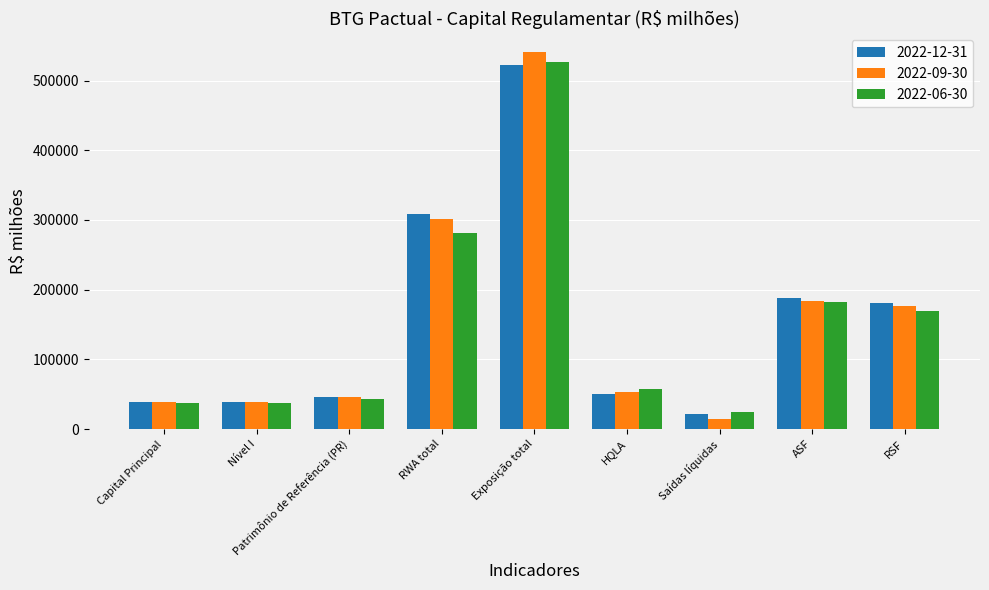

At which label is 2022-12-31 closest to 272076?

RWA total